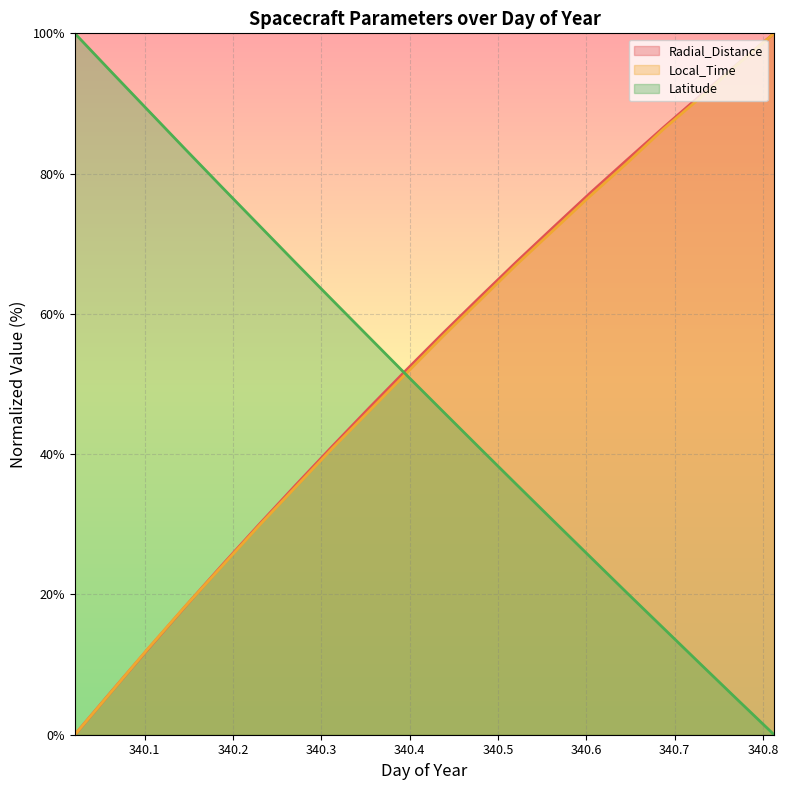

Between which two adjacent categories do Latitude and Radial_Distance first intersect?

340.3542 and 340.3958